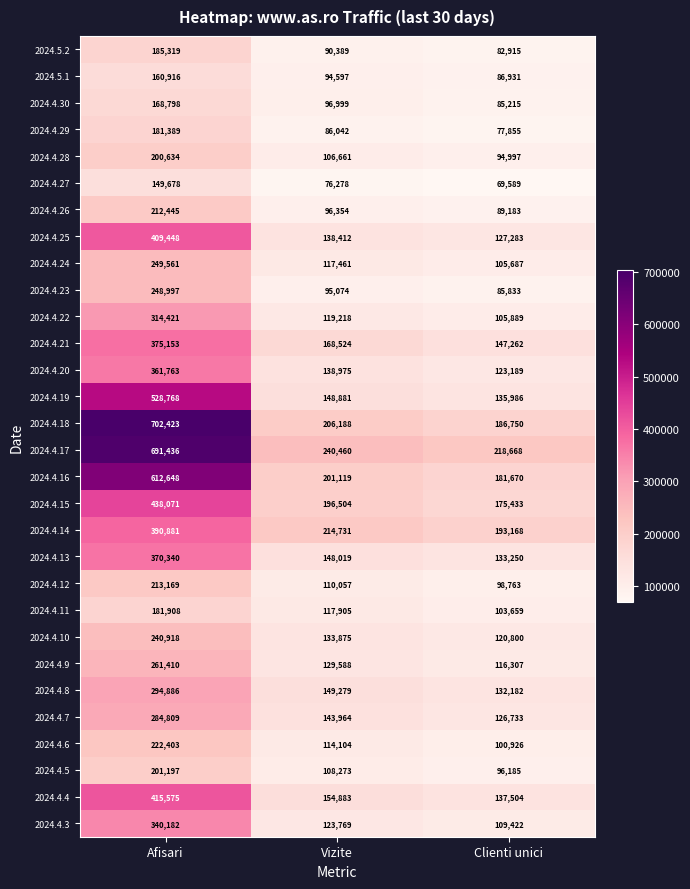

At which category is the sum across all series the highest?

Afisari